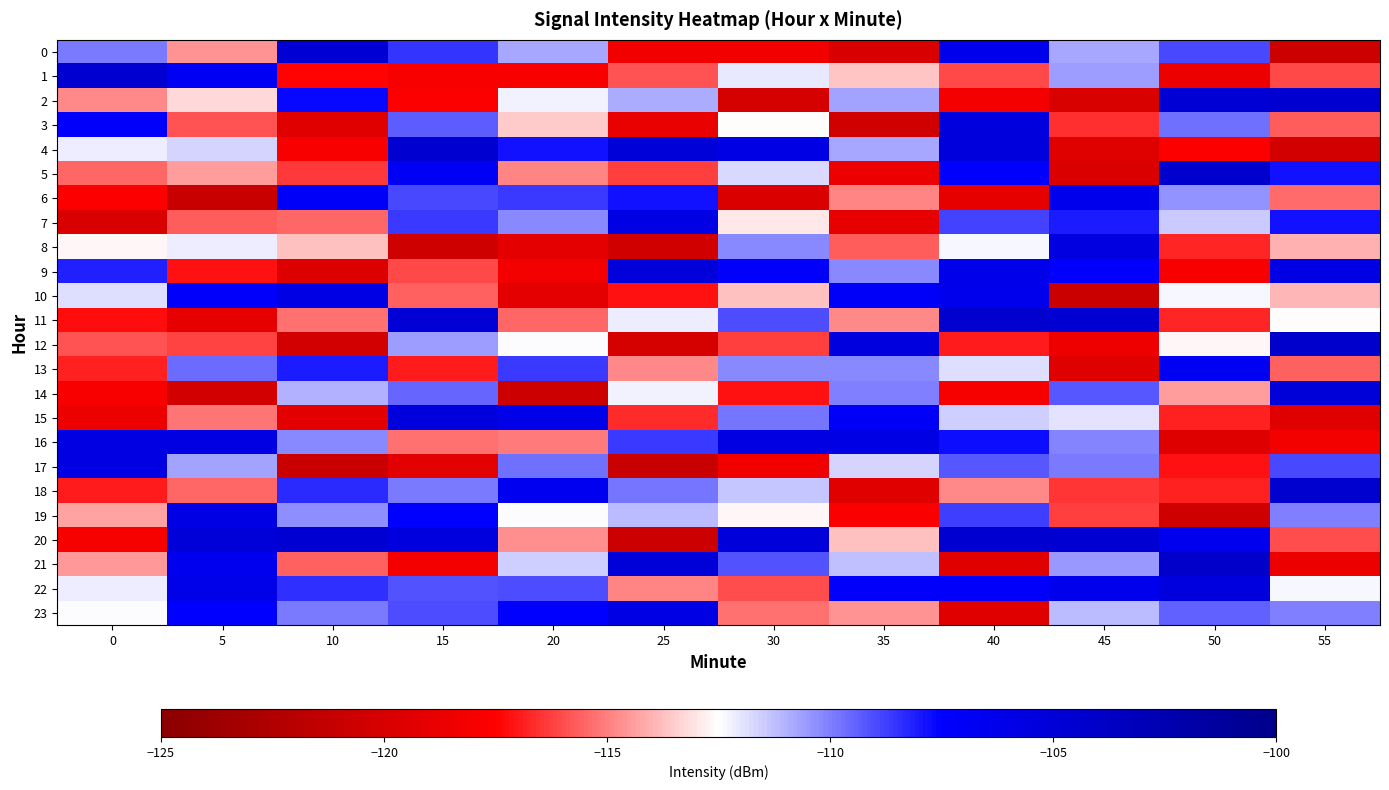

Reading left to right, extract all data points from this chart.

0: 0=-109.9	5=-114.6	10=-104.8	15=-108.6	20=-110.8	25=-118.3	30=-118.3	35=-120.0	40=-106.3	45=-110.8	50=-109.0	55=-120.7
1: 0=-104.5	5=-106.8	10=-117.4	15=-117.9	20=-117.9	25=-115.8	30=-112.1	35=-113.7	40=-116.0	45=-110.6	50=-118.6	55=-116.0
2: 0=-114.8	5=-113.2	10=-107.7	15=-117.6	20=-112.3	25=-110.9	30=-120.2	35=-110.7	40=-118.1	45=-119.9	50=-104.9	55=-104.6
3: 0=-107.3	5=-115.8	10=-119.3	15=-109.4	20=-113.5	25=-118.9	30=-112.6	35=-120.4	40=-105.5	45=-116.6	50=-109.7	55=-115.7
4: 0=-112.2	5=-111.7	10=-117.9	15=-104.5	20=-107.8	25=-105.0	30=-105.8	35=-110.8	40=-105.3	45=-119.5	50=-117.7	55=-120.2
5: 0=-115.5	5=-114.4	10=-116.4	15=-106.9	20=-114.9	25=-116.2	30=-111.8	35=-118.6	40=-107.4	45=-119.7	50=-104.2	55=-107.9
6: 0=-117.6	5=-120.9	10=-107.1	15=-109.0	20=-108.6	25=-107.9	30=-119.7	35=-114.9	40=-119.0	45=-106.3	50=-110.4	55=-115.4
7: 0=-119.9	5=-115.7	10=-115.5	15=-108.6	20=-110.2	25=-105.9	30=-113.0	35=-119.0	40=-108.9	45=-108.1	50=-111.5	55=-107.9
8: 0=-112.6	5=-112.1	10=-113.7	15=-120.6	20=-119.2	25=-120.5	30=-110.2	35=-115.7	40=-112.4	45=-105.6	50=-116.8	55=-114.0
9: 0=-108.2	5=-117.1	10=-119.7	15=-116.1	20=-118.3	25=-105.2	30=-107.3	35=-110.2	40=-106.2	45=-107.3	50=-117.8	55=-105.8
10: 0=-111.8	5=-107.3	10=-105.8	15=-115.6	20=-119.1	25=-117.1	30=-113.7	35=-107.1	40=-106.4	45=-120.9	50=-112.3	55=-113.9
11: 0=-117.2	5=-119.0	10=-115.3	15=-105.0	20=-115.5	25=-112.2	30=-109.0	35=-114.8	40=-104.5	45=-104.6	50=-116.7	55=-112.5
12: 0=-115.9	5=-116.2	10=-120.4	15=-110.6	20=-112.5	25=-120.1	30=-116.3	35=-105.6	40=-116.9	45=-118.5	50=-112.7	55=-104.2
13: 0=-116.9	5=-109.6	10=-108.1	15=-117.0	20=-108.6	25=-114.7	30=-110.3	35=-110.2	40=-111.9	45=-119.5	50=-106.8	55=-115.5
14: 0=-117.8	5=-120.3	10=-111.0	15=-109.5	20=-120.7	25=-112.3	30=-117.1	35=-110.0	40=-118.0	45=-109.3	50=-114.4	55=-105.1
15: 0=-118.7	5=-115.2	10=-119.1	15=-105.3	20=-106.1	25=-116.6	30=-109.8	35=-107.1	40=-111.6	45=-112.0	50=-116.9	55=-119.4
16: 0=-105.7	5=-105.7	10=-110.2	15=-115.2	20=-115.1	25=-108.7	30=-105.7	35=-105.9	40=-107.7	45=-110.1	50=-119.6	55=-118.3
17: 0=-105.7	5=-110.7	10=-120.8	15=-119.3	20=-109.7	25=-120.9	30=-118.3	35=-111.7	40=-109.2	45=-109.9	50=-117.2	55=-108.9
18: 0=-117.0	5=-115.5	10=-108.3	15=-110.0	20=-106.6	25=-109.8	30=-111.3	35=-119.4	40=-114.7	45=-116.5	50=-116.9	55=-104.5
19: 0=-114.3	5=-105.8	10=-110.3	15=-107.5	20=-112.5	25=-111.2	30=-112.6	35=-117.7	40=-108.7	45=-116.2	50=-120.6	55=-110.0
20: 0=-118.0	5=-105.0	10=-104.8	15=-105.4	20=-114.7	25=-120.7	30=-105.2	35=-113.7	40=-104.6	45=-104.6	50=-106.5	55=-116.0
21: 0=-114.5	5=-106.5	10=-115.6	15=-118.1	20=-111.5	25=-105.1	30=-109.2	35=-111.3	40=-119.3	45=-110.5	50=-104.2	55=-118.6
22: 0=-112.2	5=-106.1	10=-108.4	15=-109.2	20=-109.1	25=-114.9	30=-116.0	35=-107.2	40=-107.2	45=-106.3	50=-105.5	55=-112.3
23: 0=-112.5	5=-107.4	10=-110.0	15=-109.1	20=-107.5	25=-105.9	30=-115.3	35=-114.6	40=-119.4	45=-111.2	50=-109.4	55=-110.1